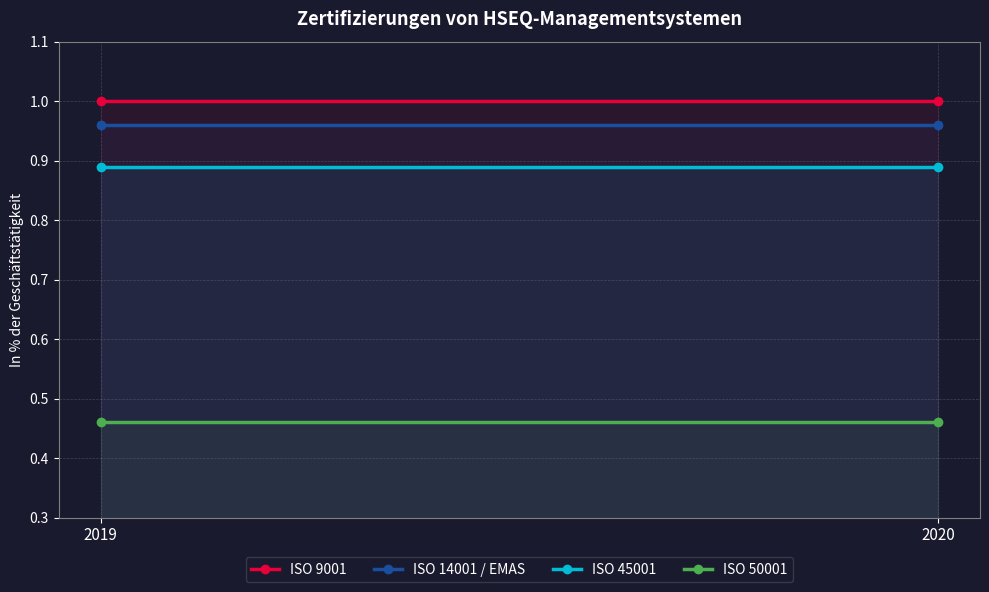

Which category has the lowest value across all series?

2019